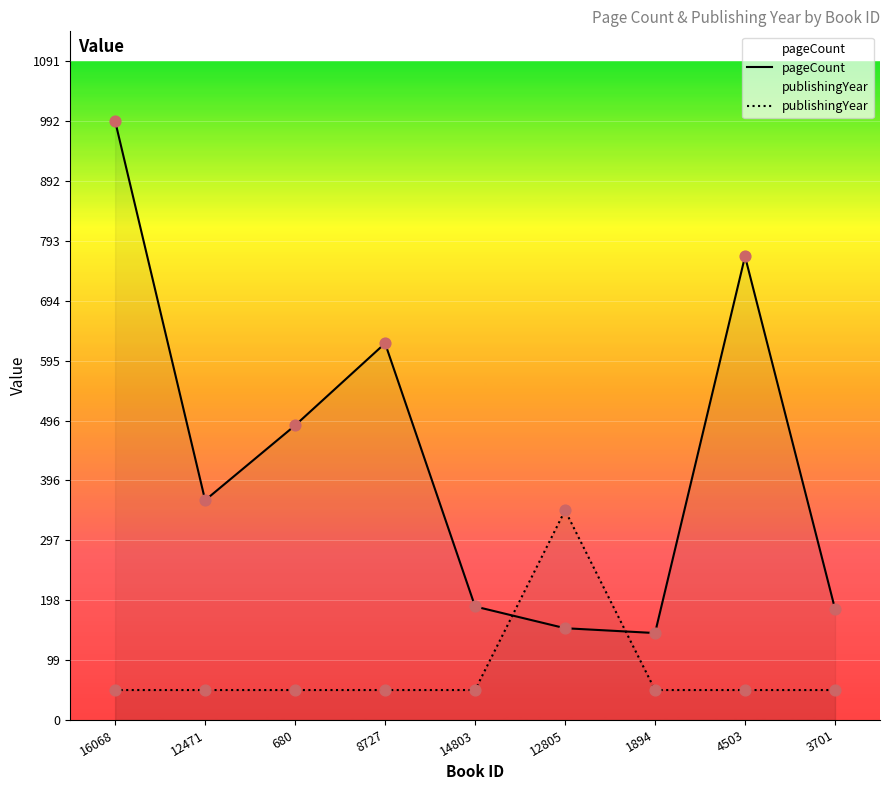

Which series has the largest total across all categories?

pageCount